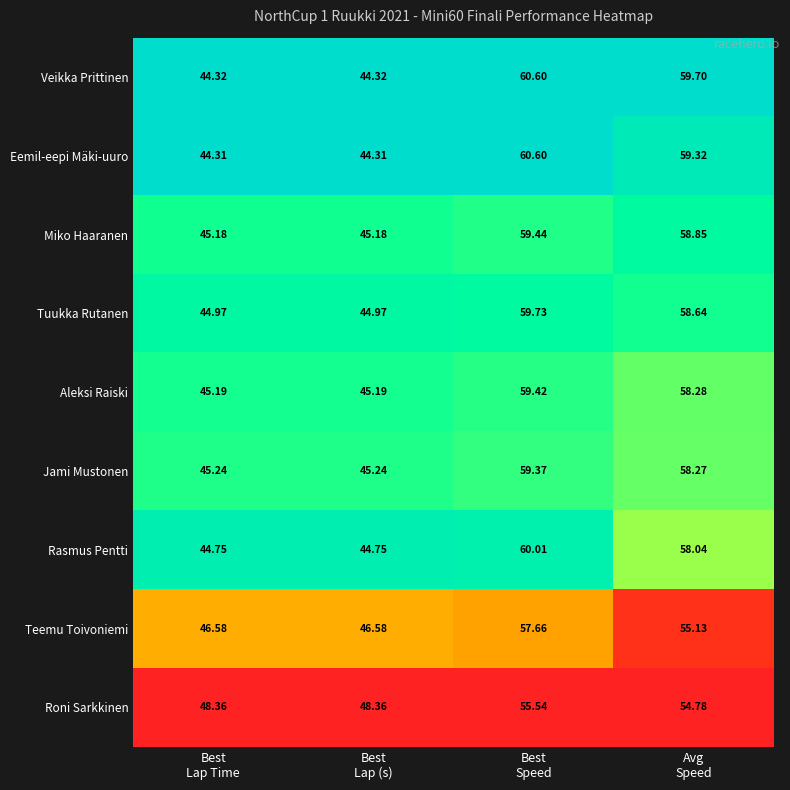

Which series has the largest total across all categories?

Veikka Prittinen